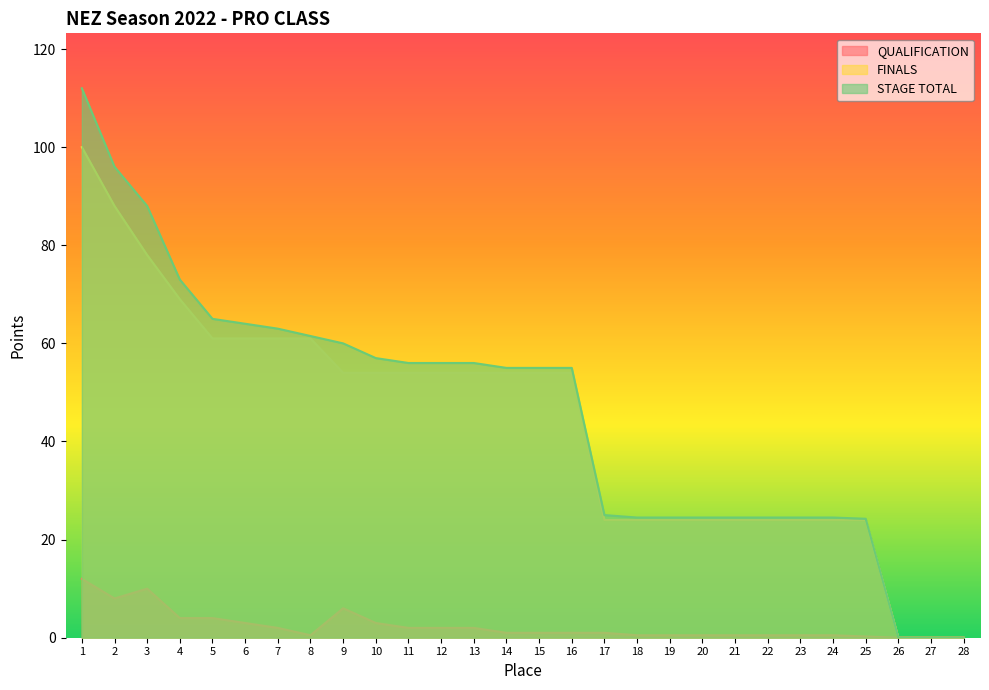

How many lines are shown in the chart?

3